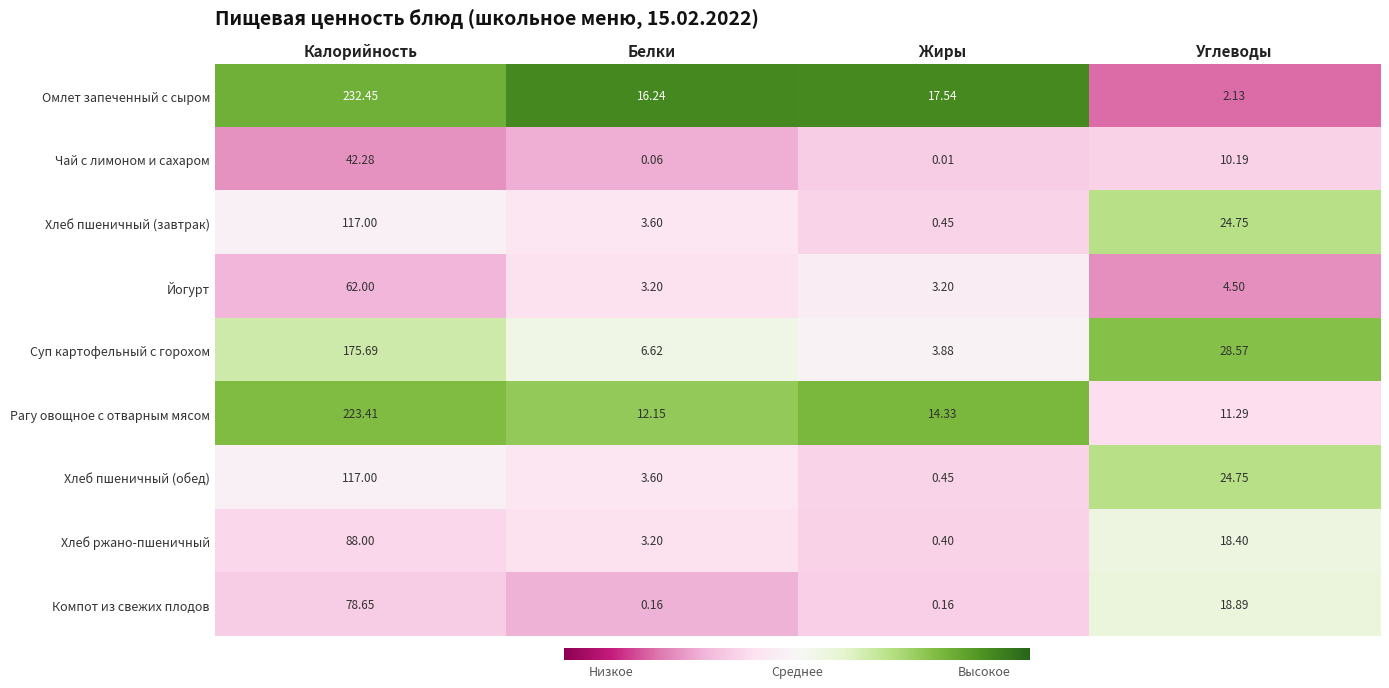

Rank the categories by Чай с лимоном и сахаром value from lowest to highest.

Жиры, Белки, Углеводы, Калорийность